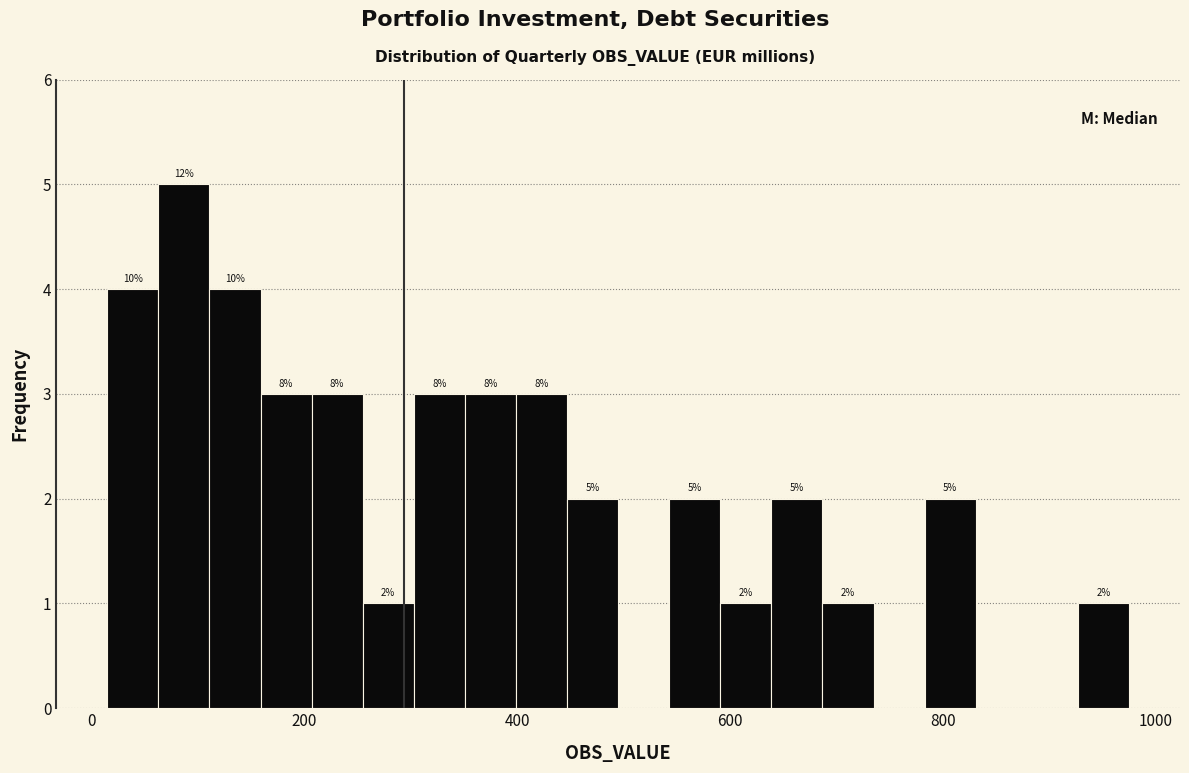

Read against the x-axis, roughly where is the centre of the tallest bar?

80